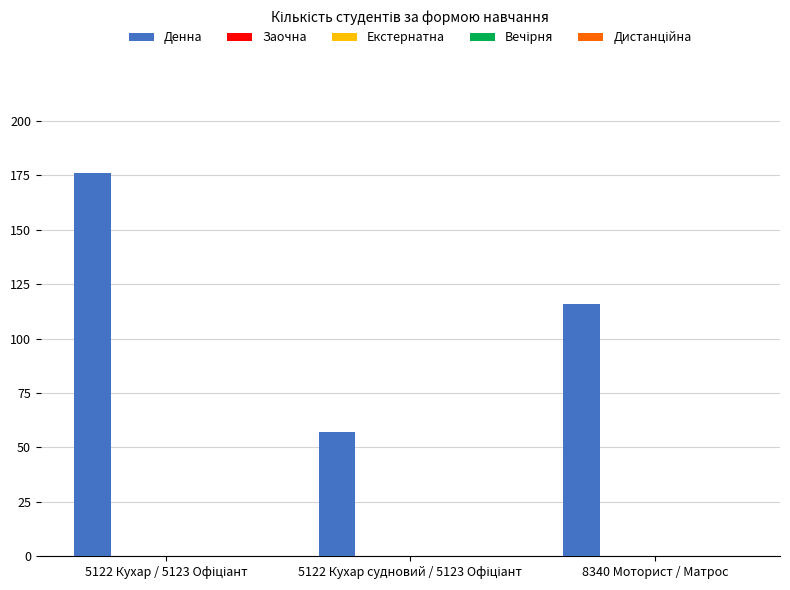

What is the sum of all values?

349